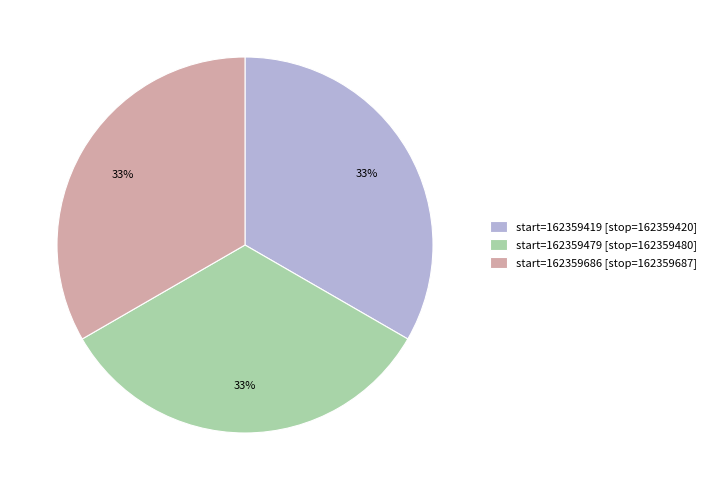

True or false: start=162359479 [stop=162359480] accounts for 43% of the total.

False